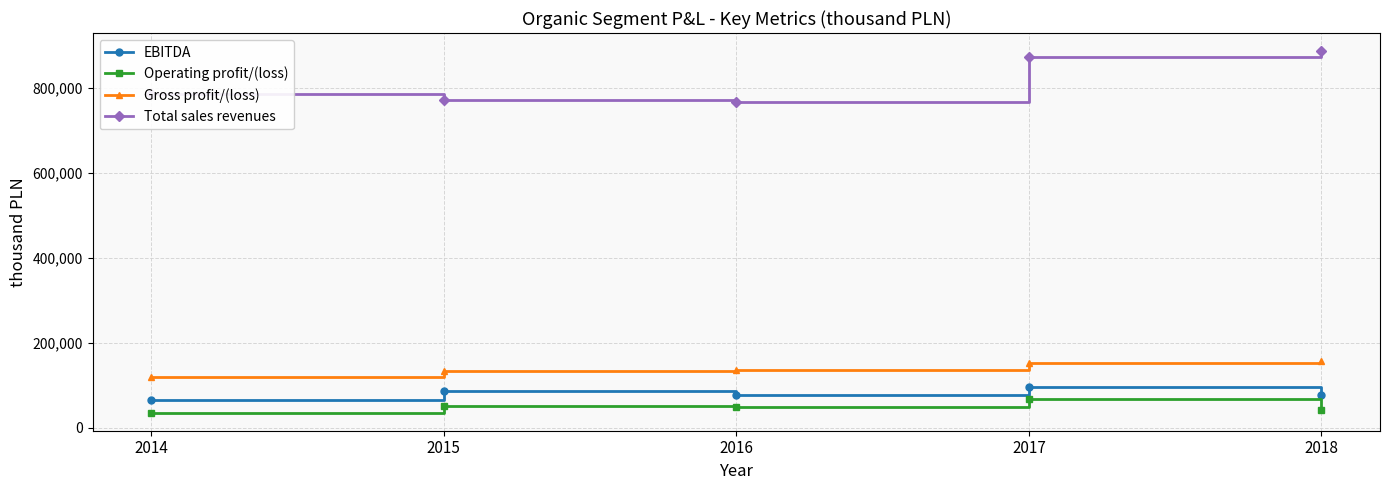

Rank the series at 2018 from highest to lowest value.

Total sales revenues, Gross profit/(loss), EBITDA, Operating profit/(loss)